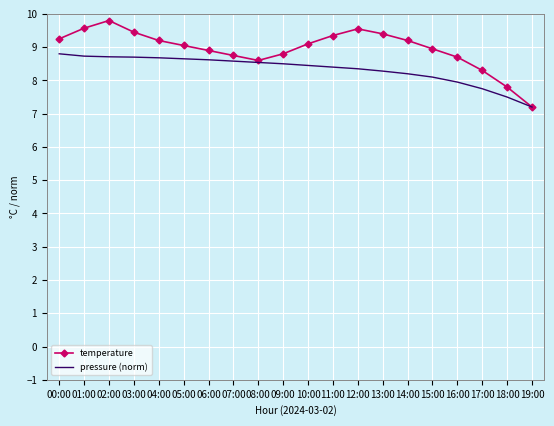

Which series has the largest total across all categories?

temperature